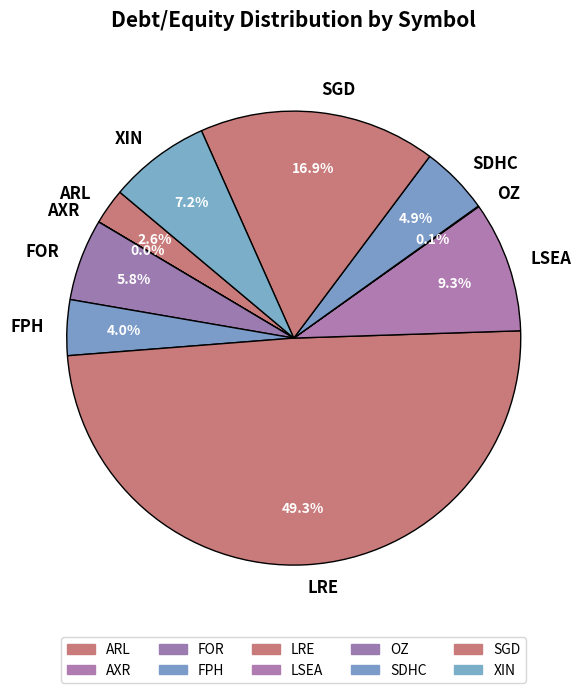

What is the total percentage of LSEA and FPH?

13.3%